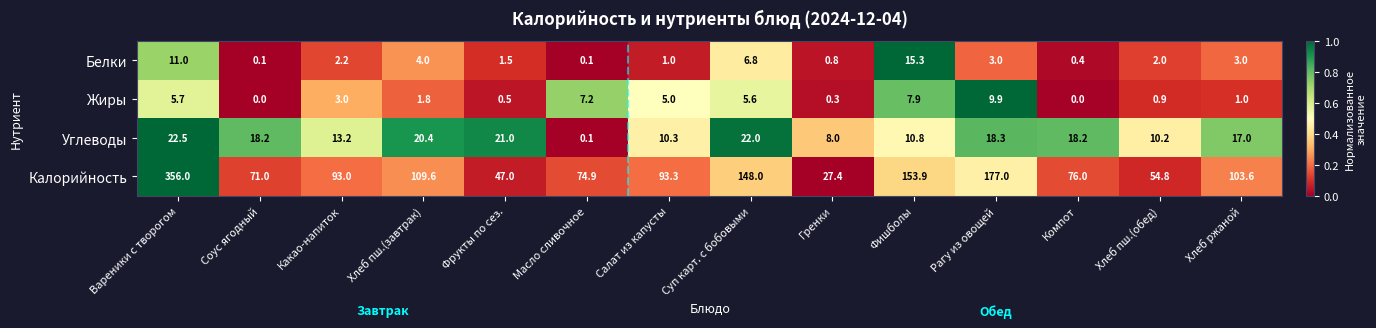

What is the maximum value shown in the chart?

356.0